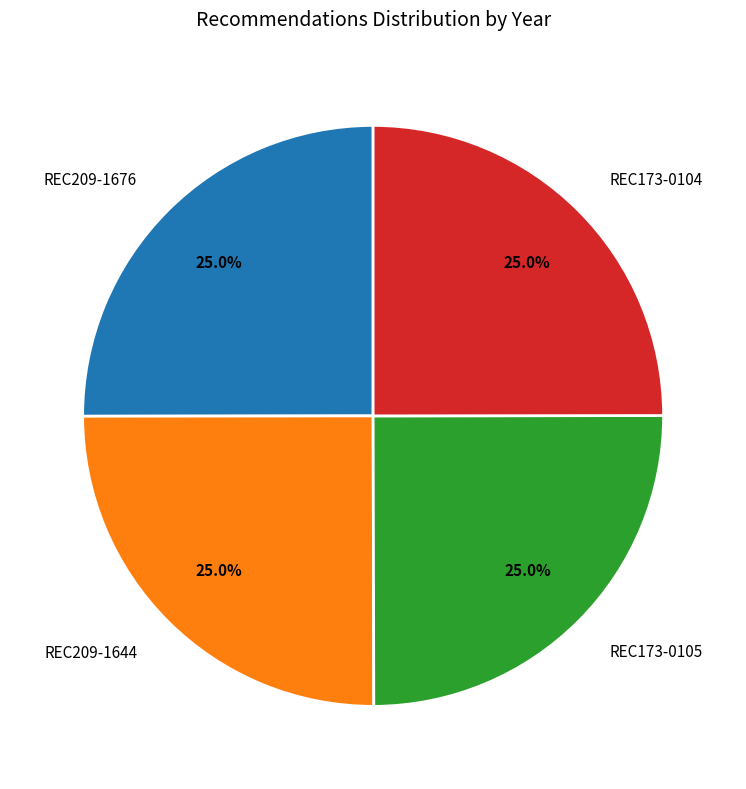

What is the total percentage of REC173-0104 and REC173-0105?

50.0%